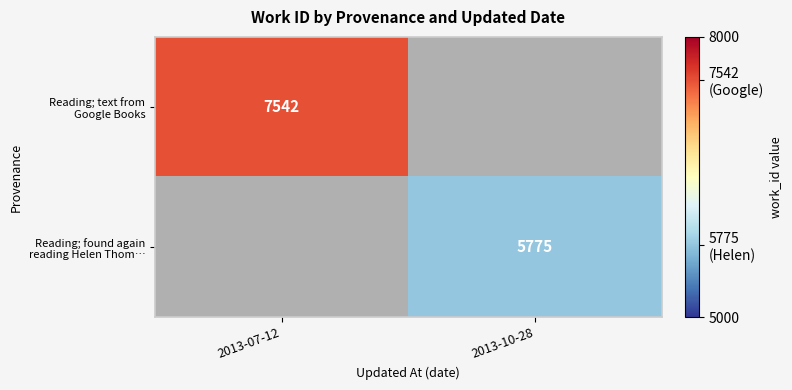

Which series has the largest range (max minus min)?

Reading; text from Google Books